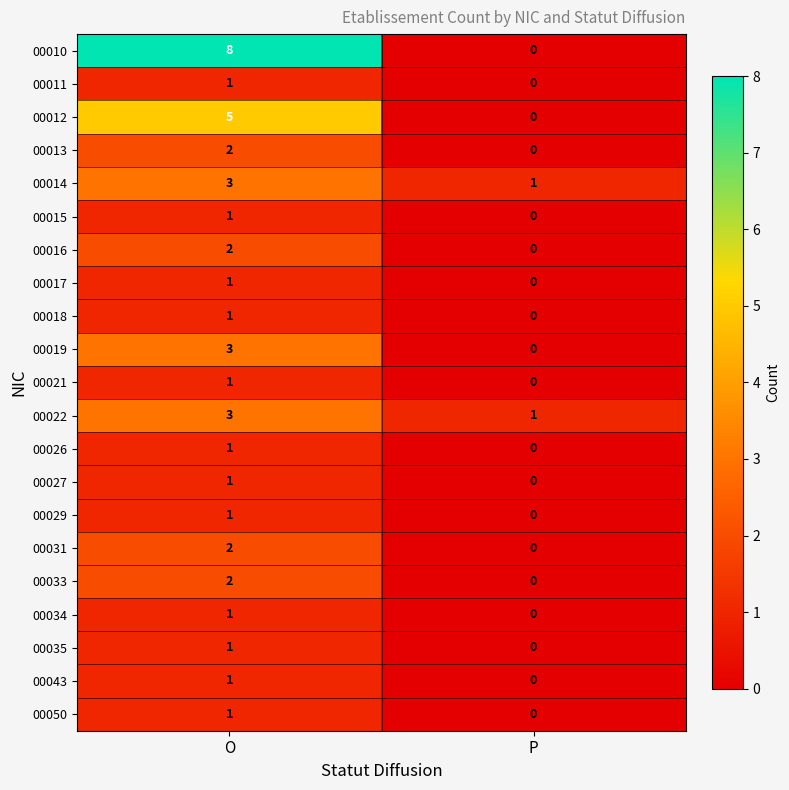

Count the number of data series in this chart.

21